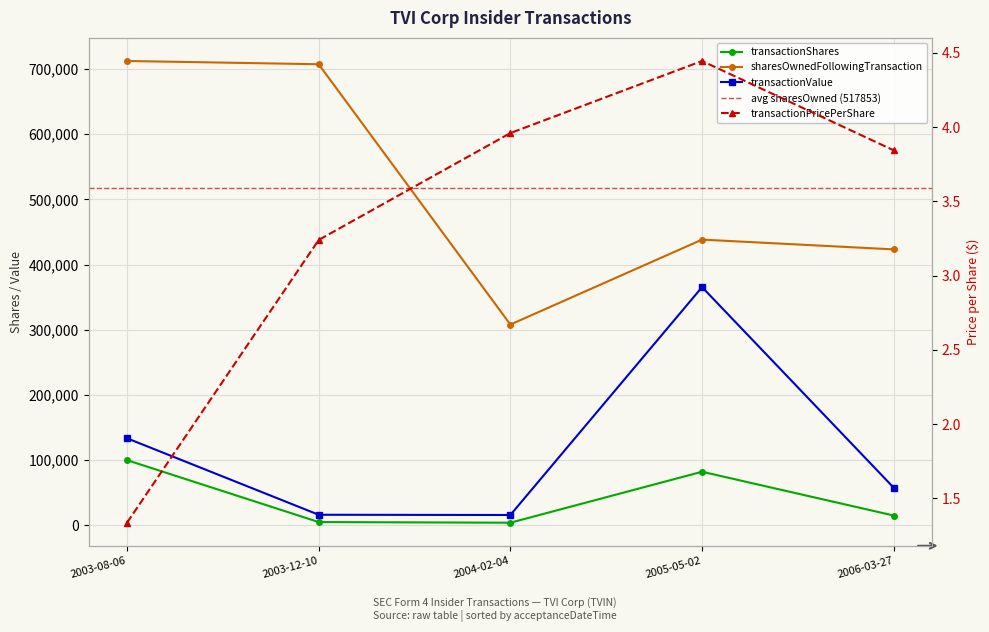

What value does the transactionValue series have at 2006-03-27?

57656.0